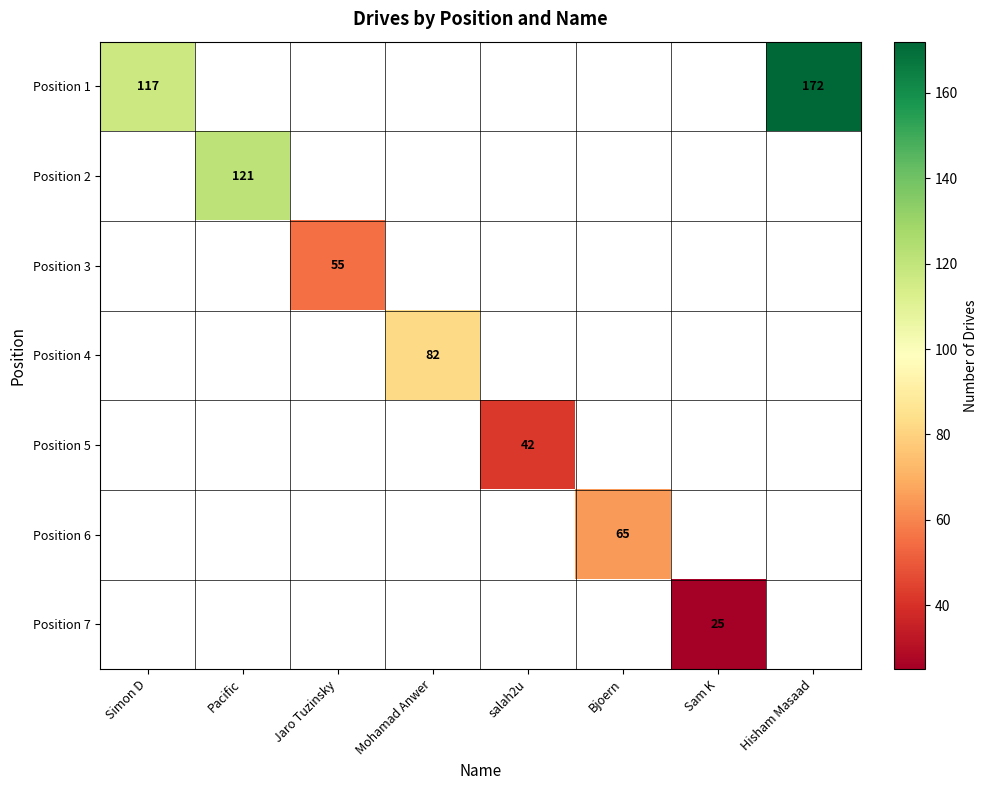

The Position 4 series shows 140.4 at Mohamad Anwer. True or false?

False